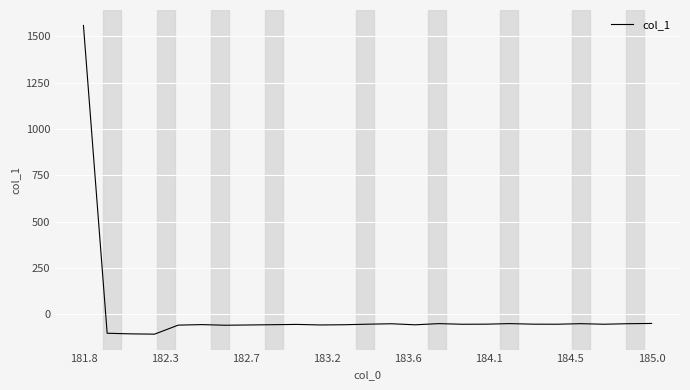

How many distinct data groups are displayed?

1